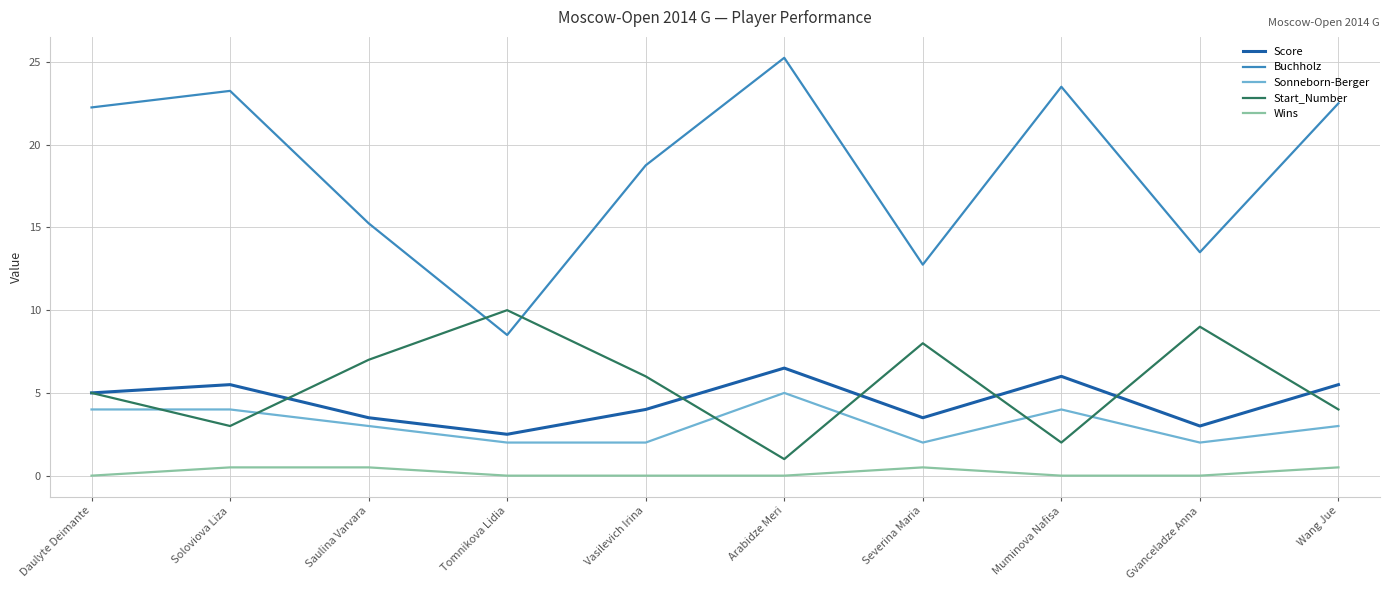

What is the approximate value of Start_Number at Muminova Nafisa?

2.0